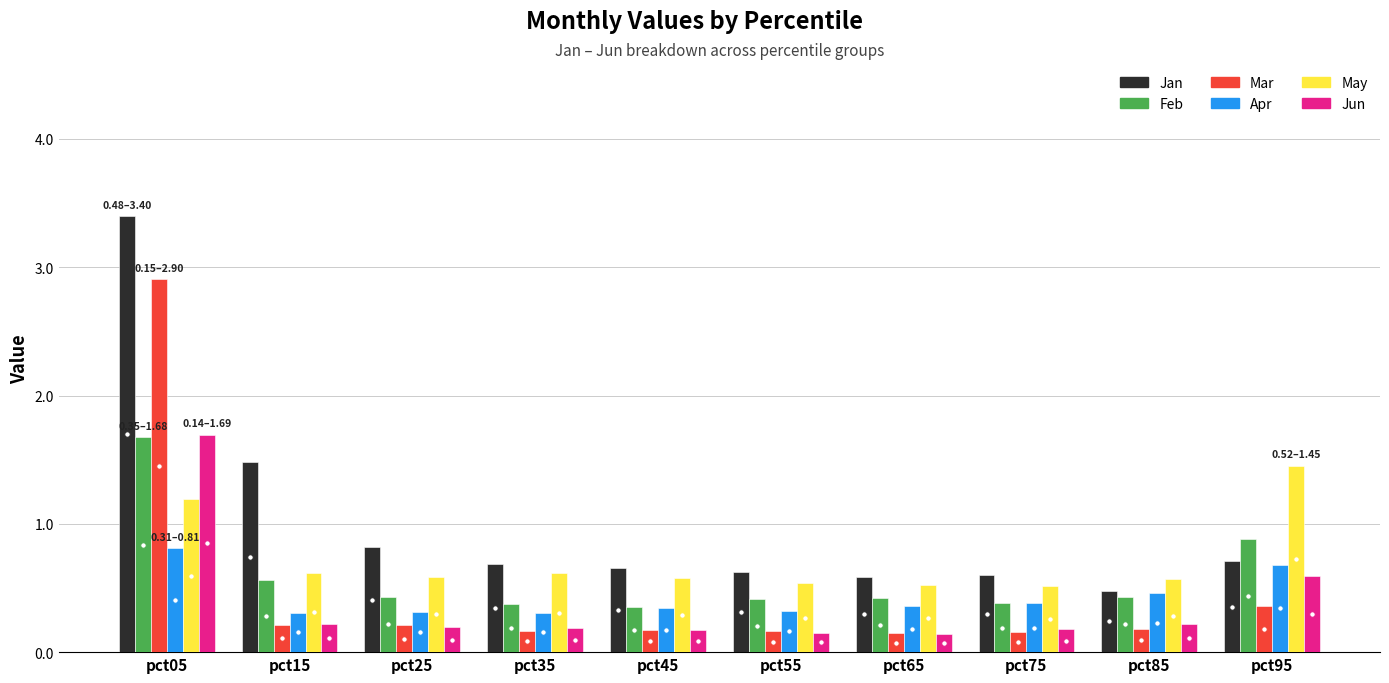

At which label does Mar reach its peak?

pct05